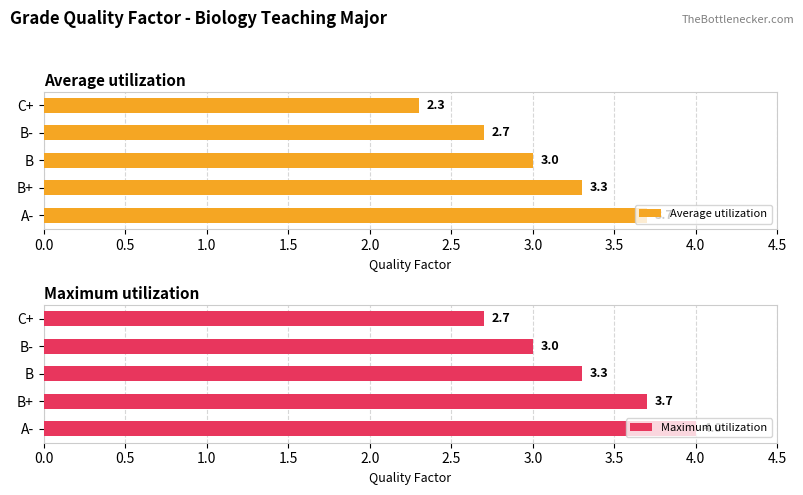

How many bars are there in total?

10